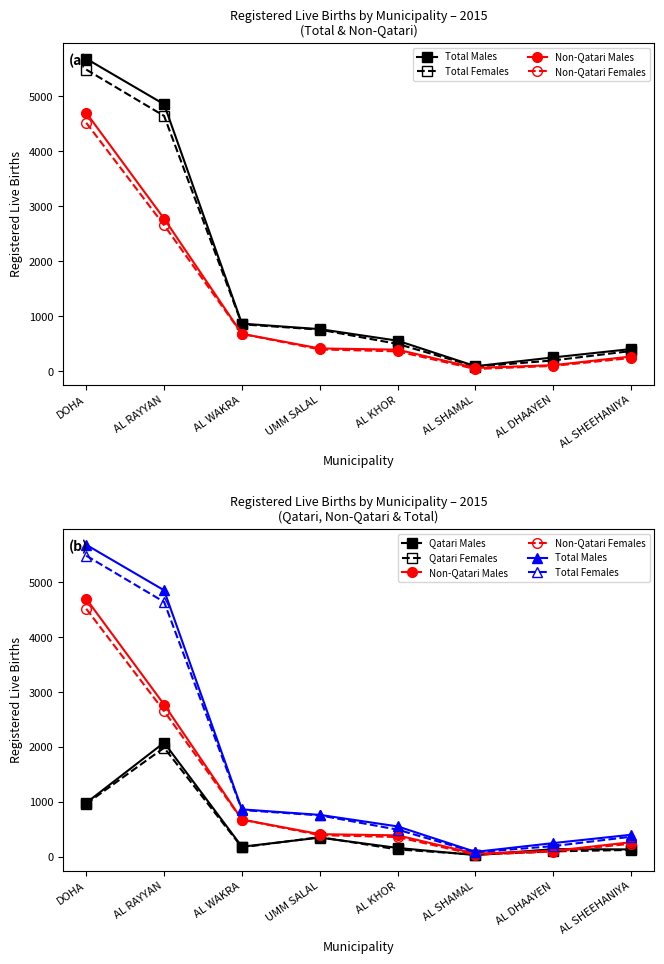

How many lines are shown in the chart?

6